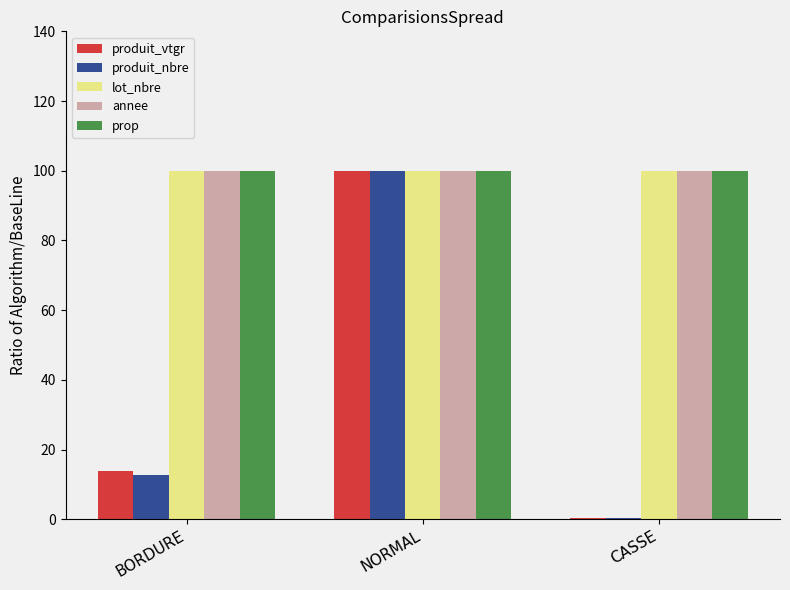

What is the total value across all series at CASSE?

300.7